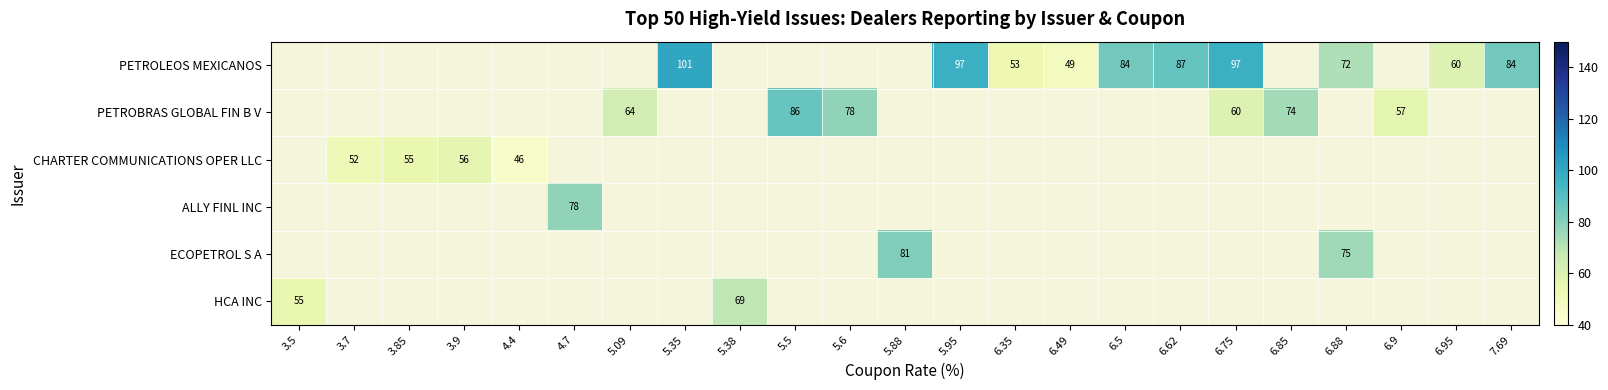

The value of PETROBRAS GLOBAL FIN B V at 6.85 is 74. True or false?

True